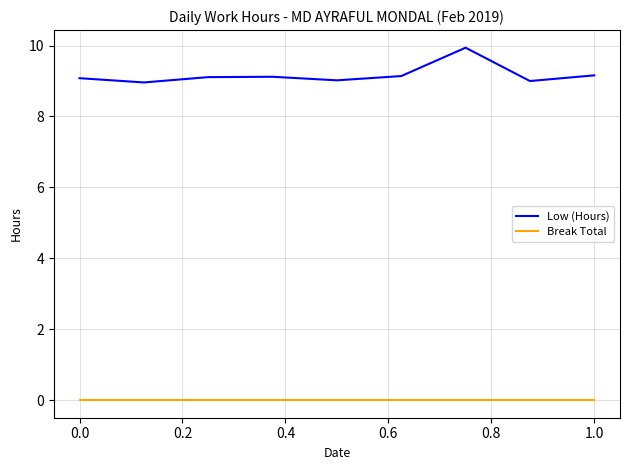

True or false: Break Total and Low (Hours) cross at least once.

False